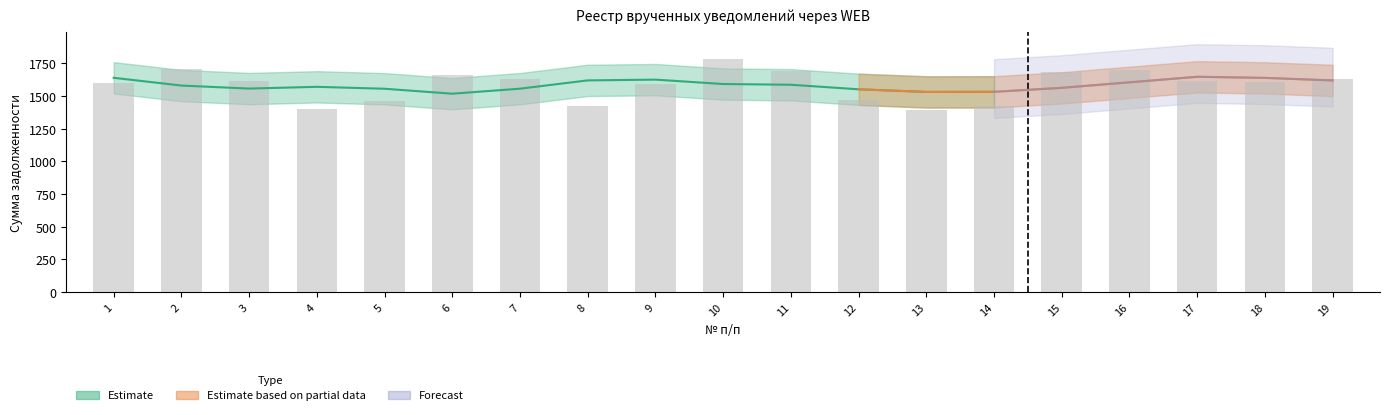

How many bars are there in total?

19